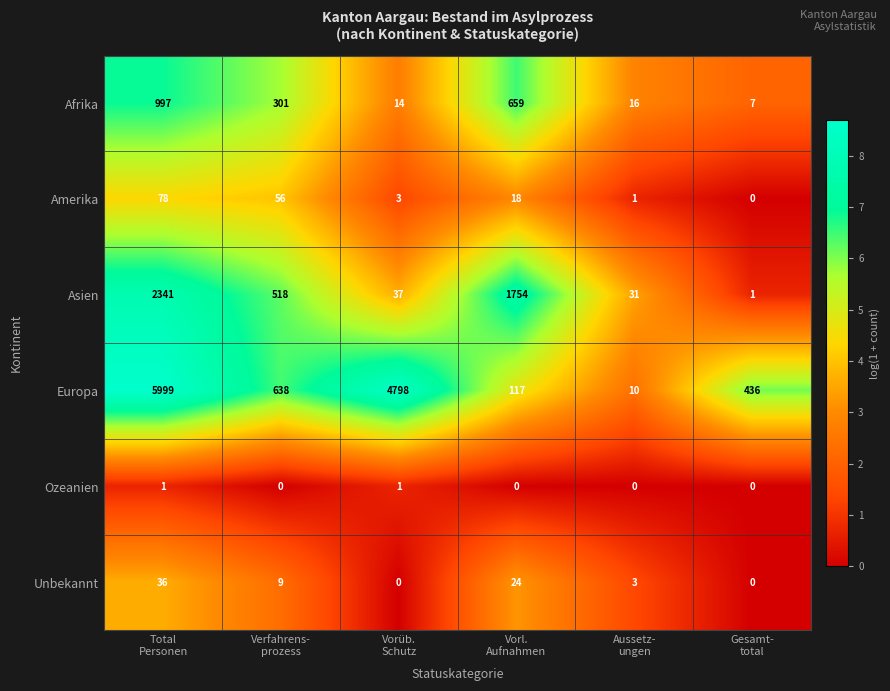

What is the difference between the highest and lowest values at Vorüb.
Schutz?

4798